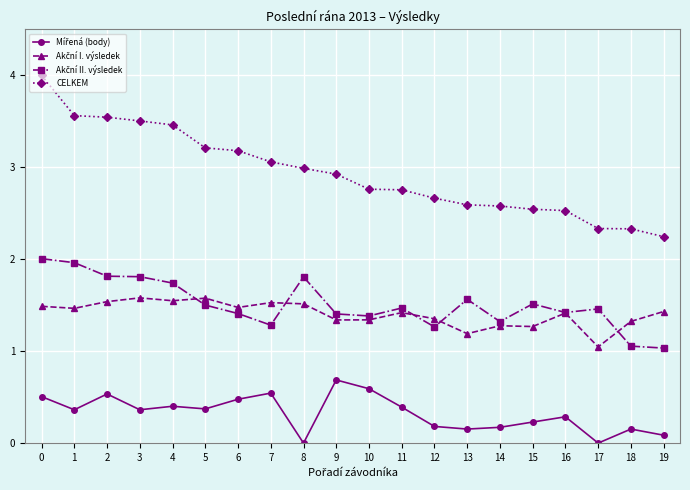

The CELKEM series shows 2.5 at 16. True or false?

True